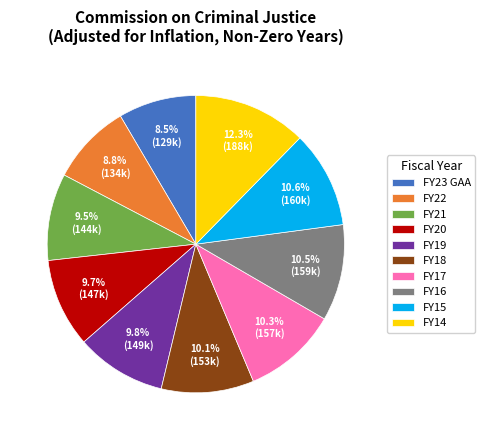

What is the ratio of the value at FY16 to the value at FY22?

1.2